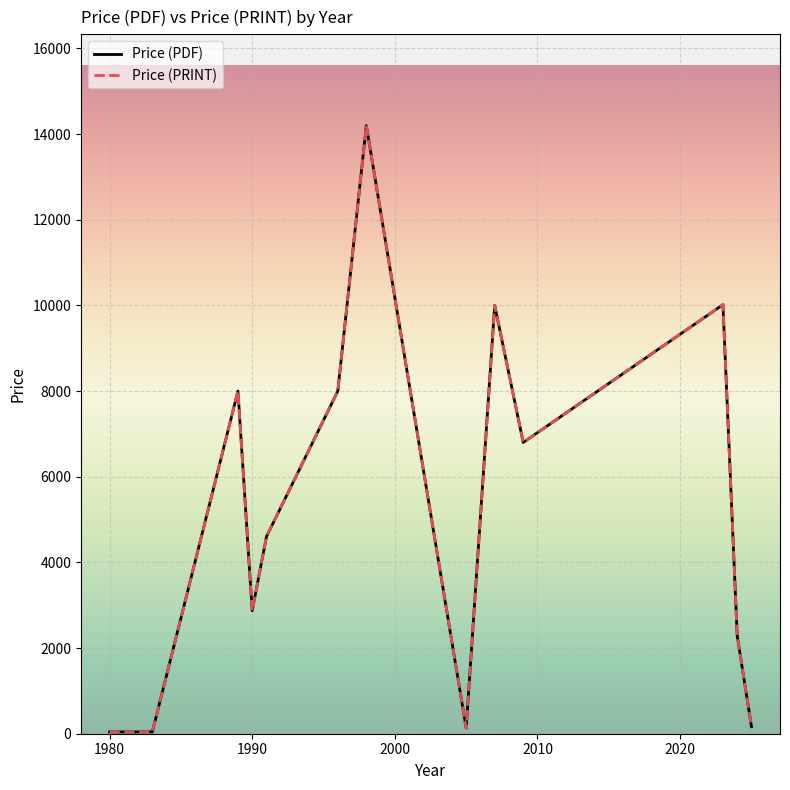

How many interior local valleys does the Price (PDF) series have?

3